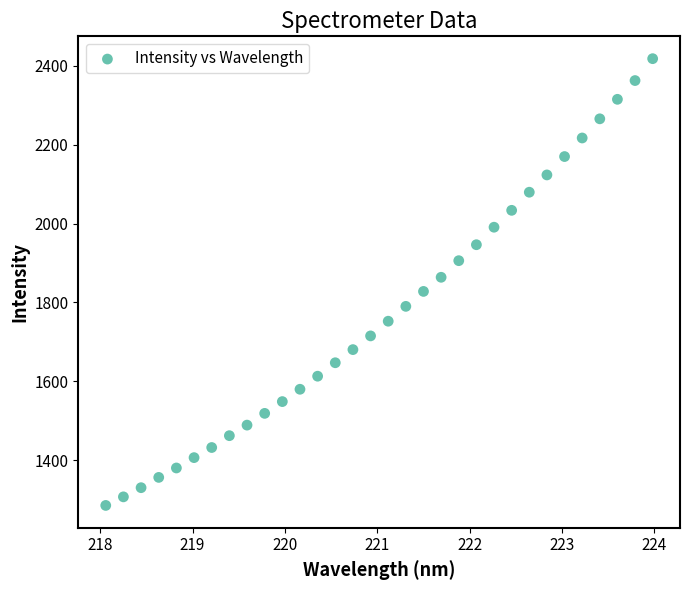

What is the range of X values (max minus min)?

5.9